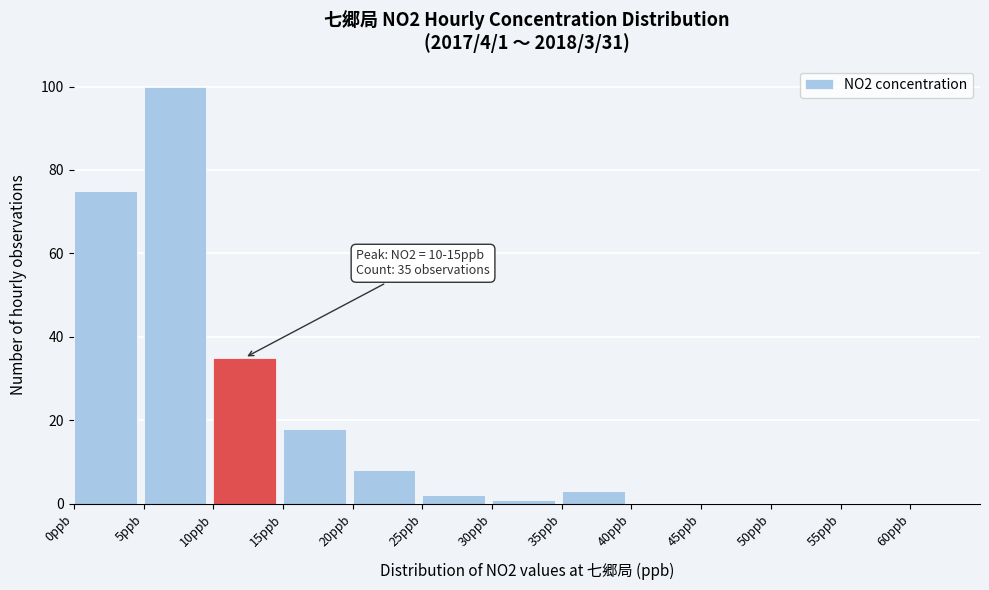

Which range on the x-axis has the tallest bar?

5 to 10